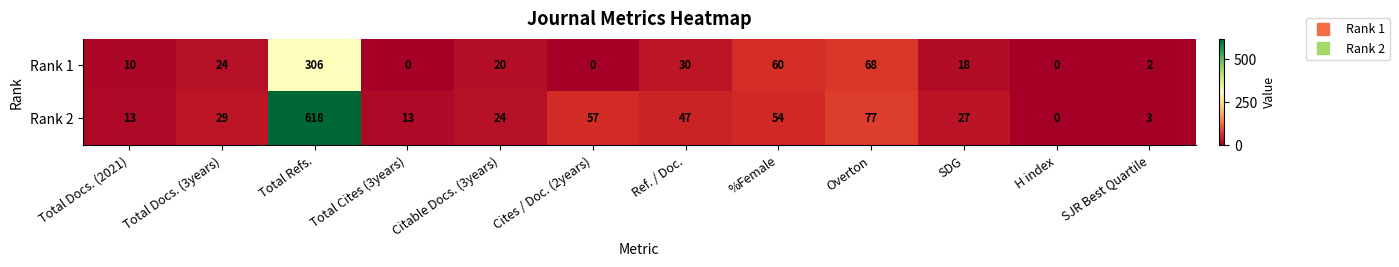

The value of Rank 1 at Cites / Doc. (2years) is 0. True or false?

True